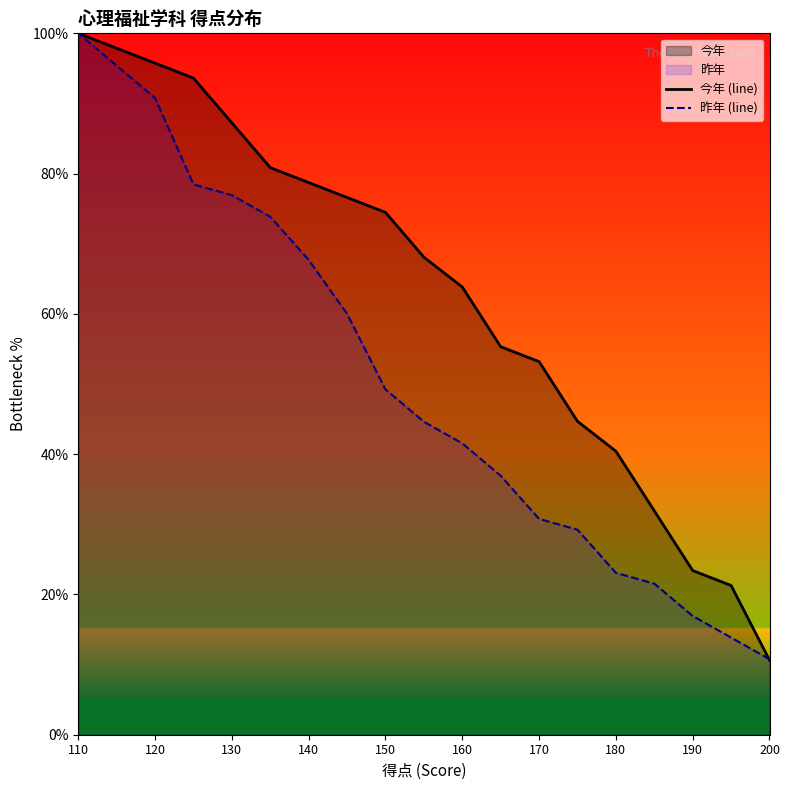

List the series in order of their peak value, lowest first.

今年 (line), 昨年 (line)